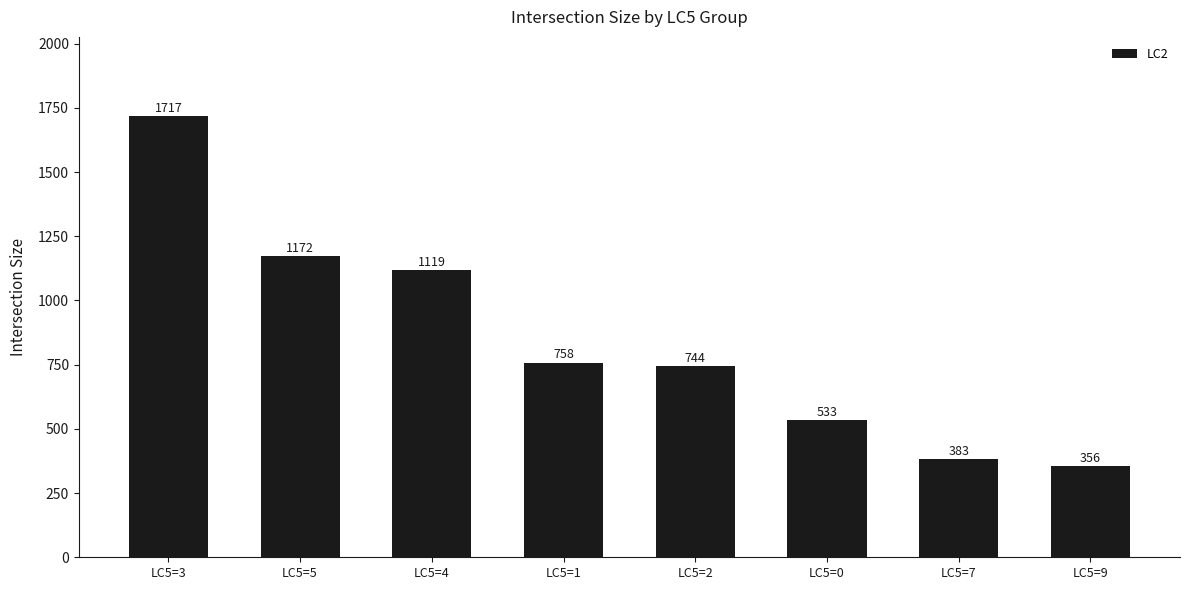

Approximately how many times larger is the value at LC5=3 compared to LC5=5?

1.5